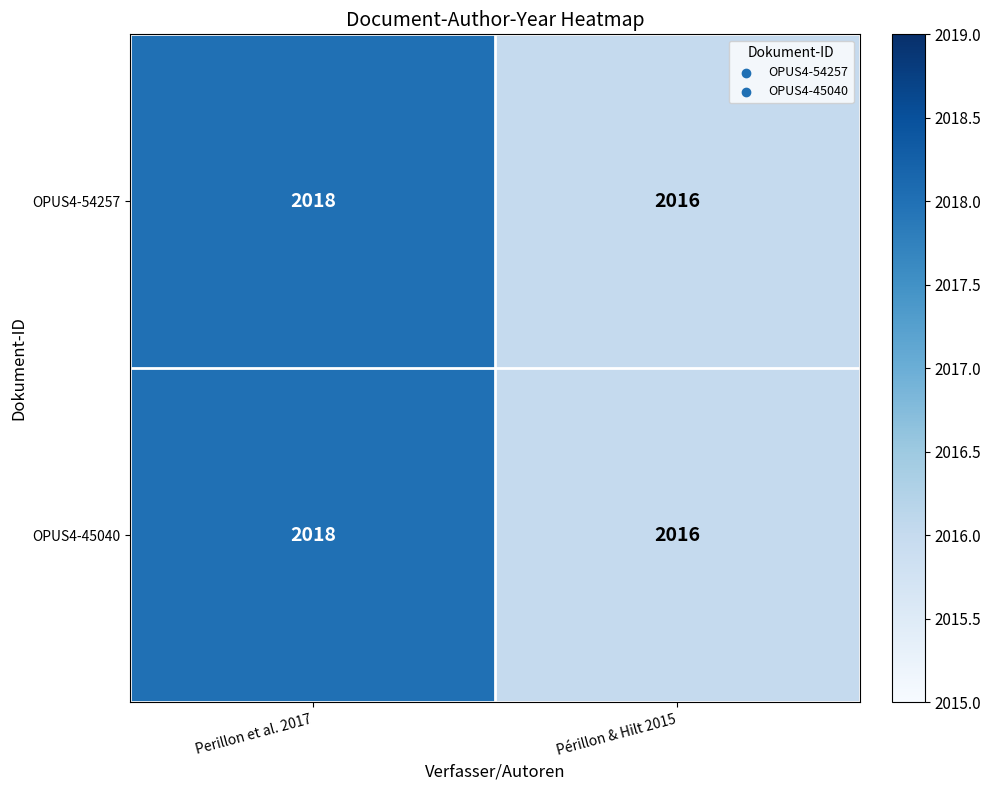

Reading left to right, transcribe all the data shown in this chart.

OPUS4-54257: Perillon et al. 2017=2018	Périllon & Hilt 2015=2016
OPUS4-45040: Perillon et al. 2017=2018	Périllon & Hilt 2015=2016